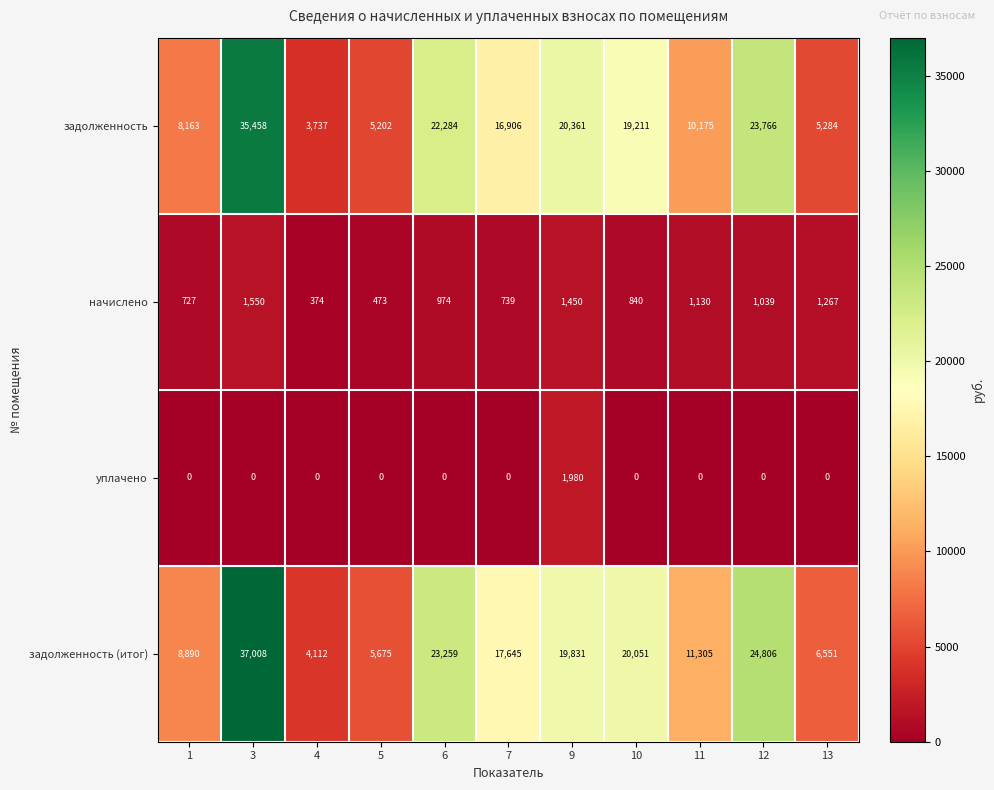

What is the highest value of the задолженность (итог) series?

37008